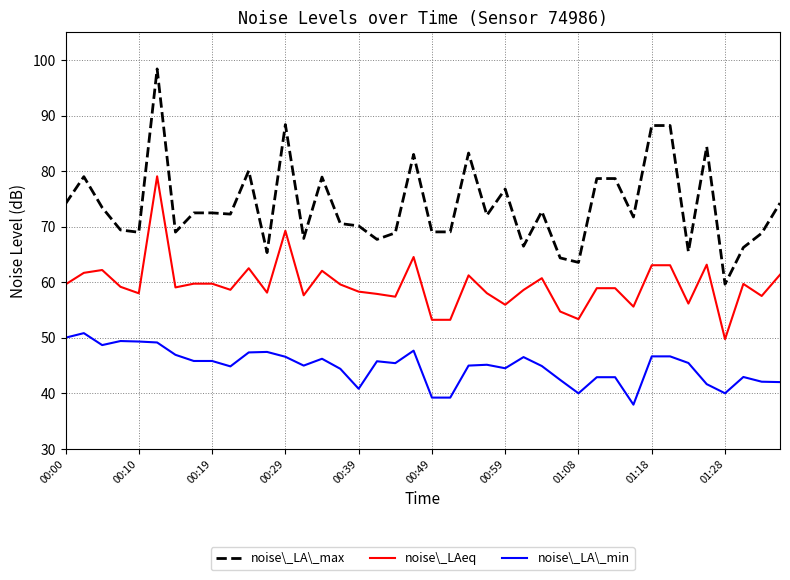

Rank the series by their average value, from highest to lowest.

noise\_LA\_max, noise\_LAeq, noise\_LA\_min